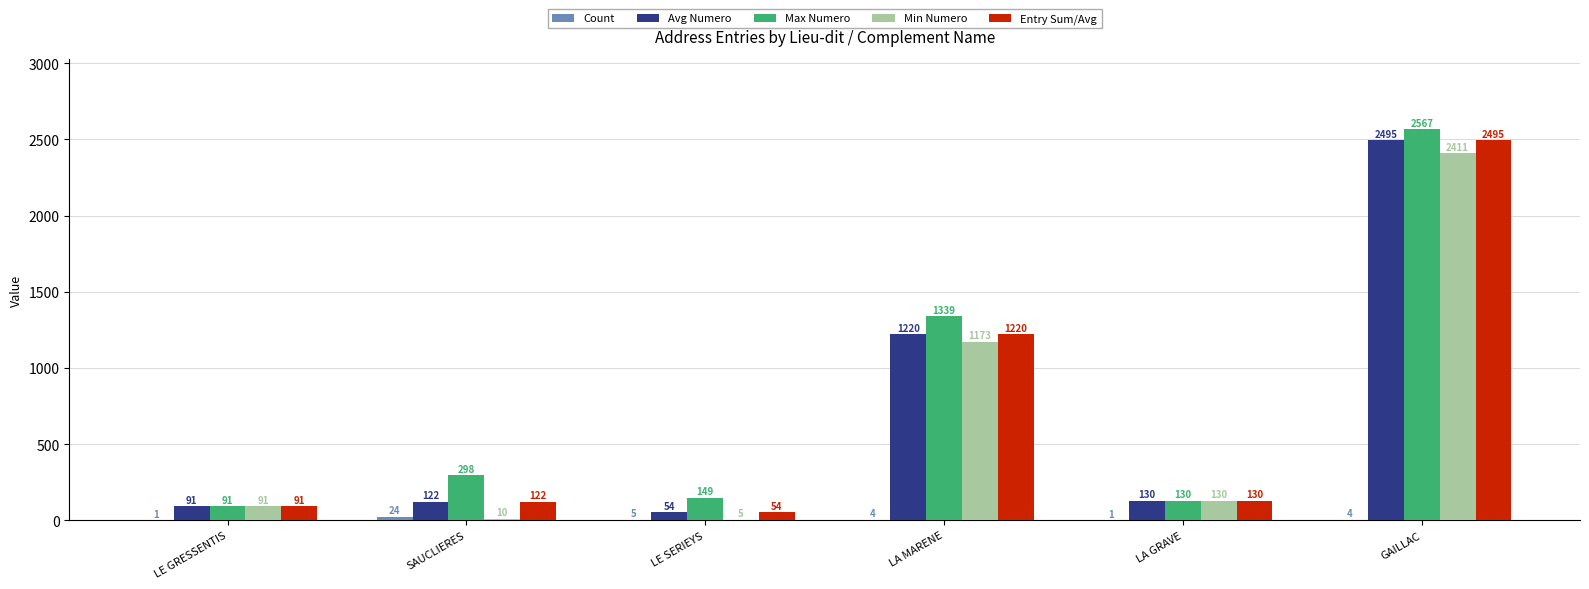

What is the maximum value for Max Numero?

2567